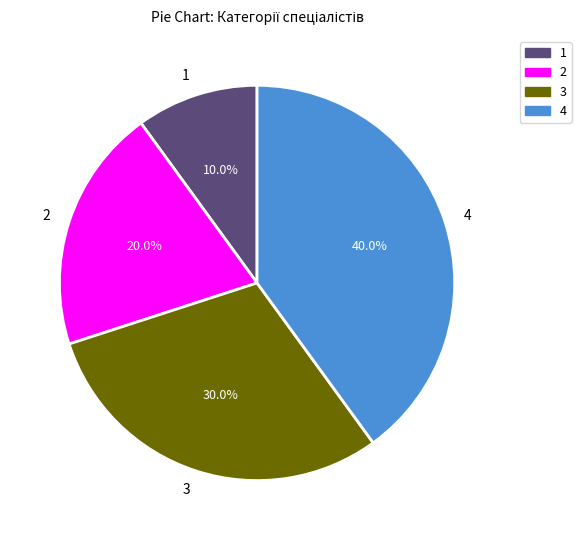

Which slice is the largest?

4